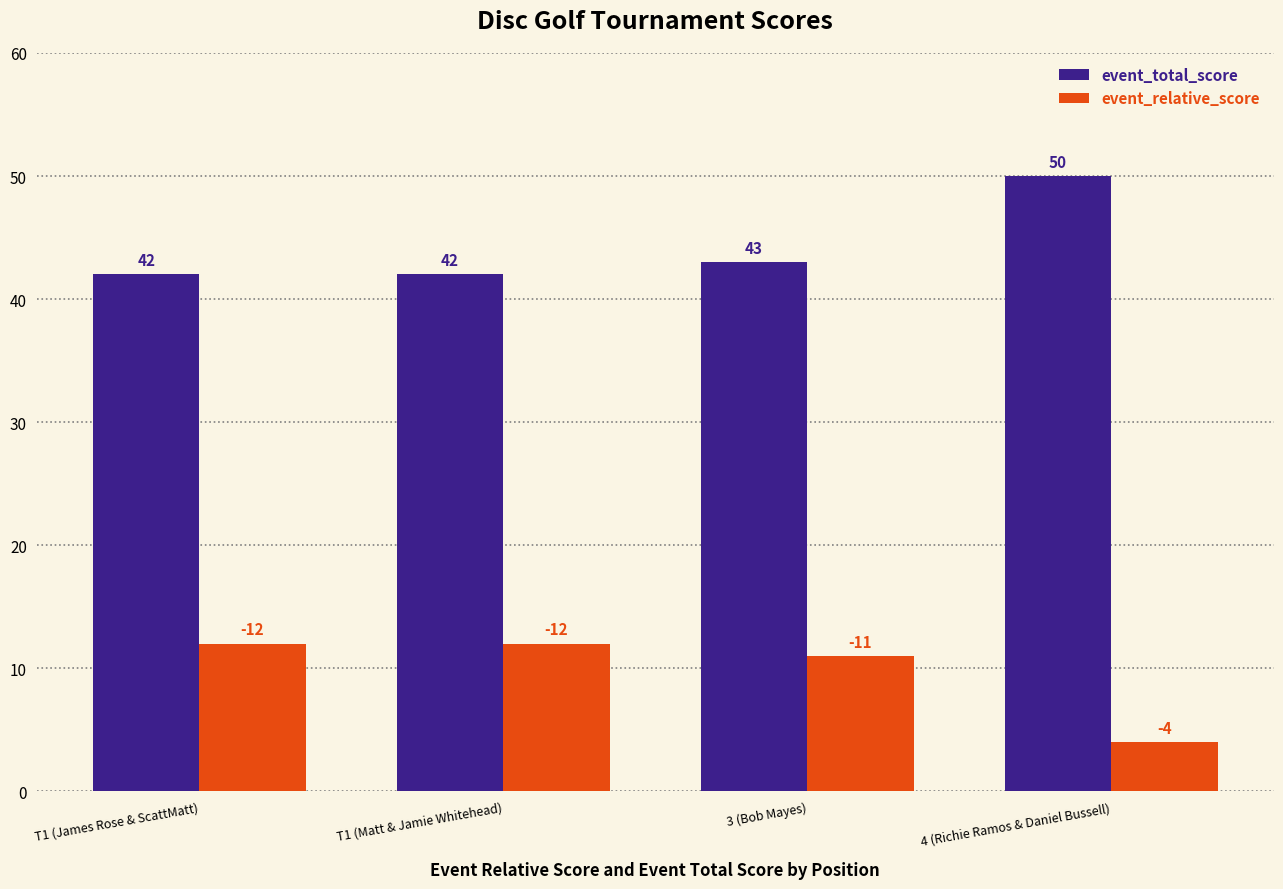

What are all the series names shown in the legend?

event_total_score, event_relative_score